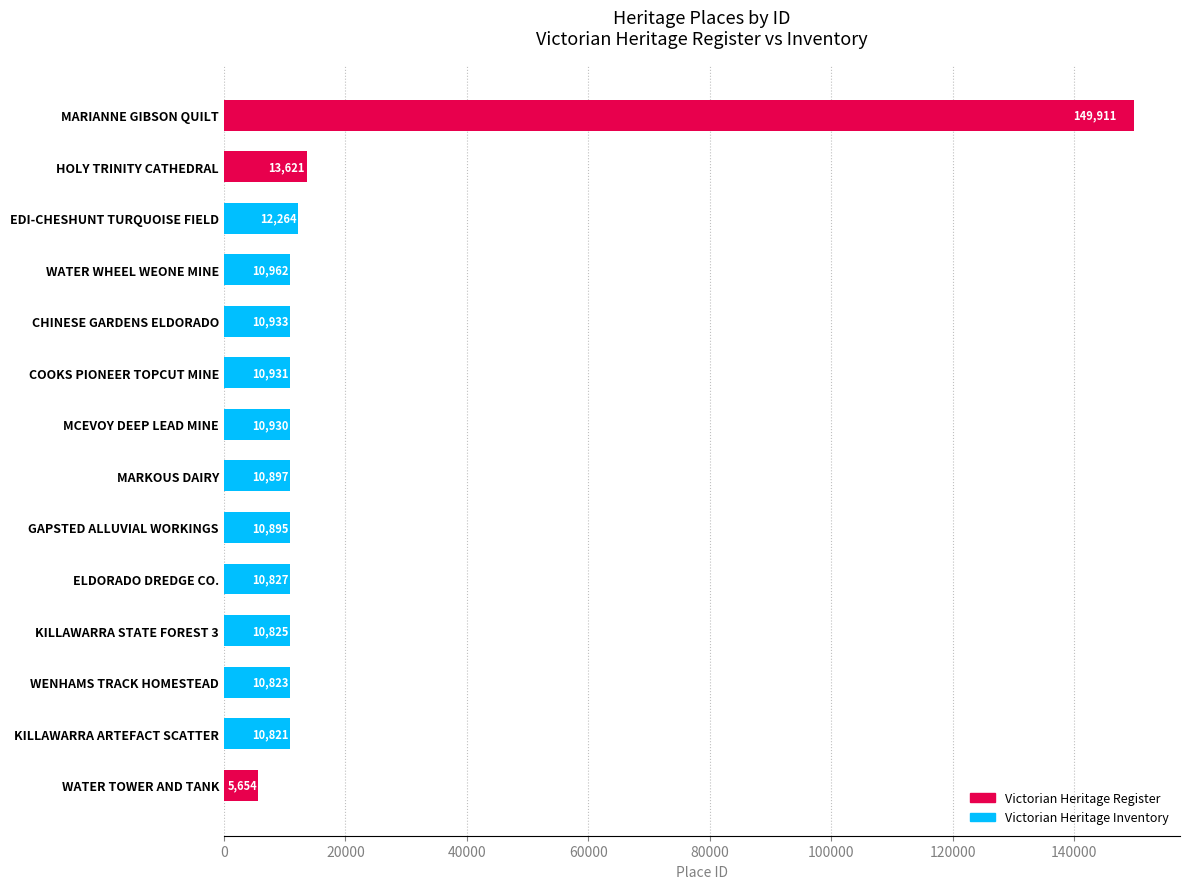

What is the difference between the second highest and second lowest values?

2800